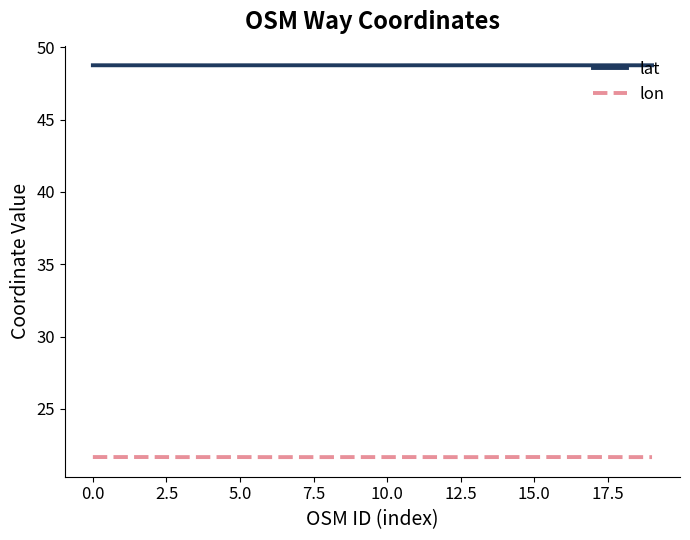

List the series in order of their overall mean, highest first.

lat, lon